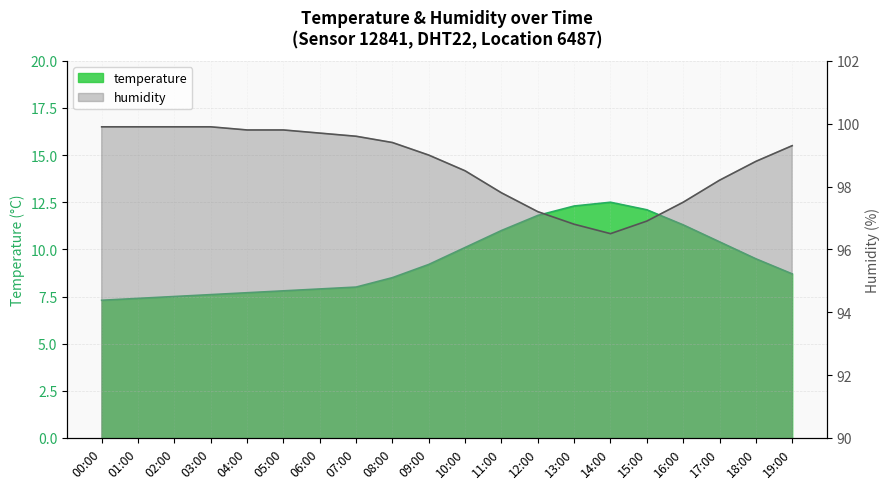

True or false: temperature and humidity cross at least once.

False